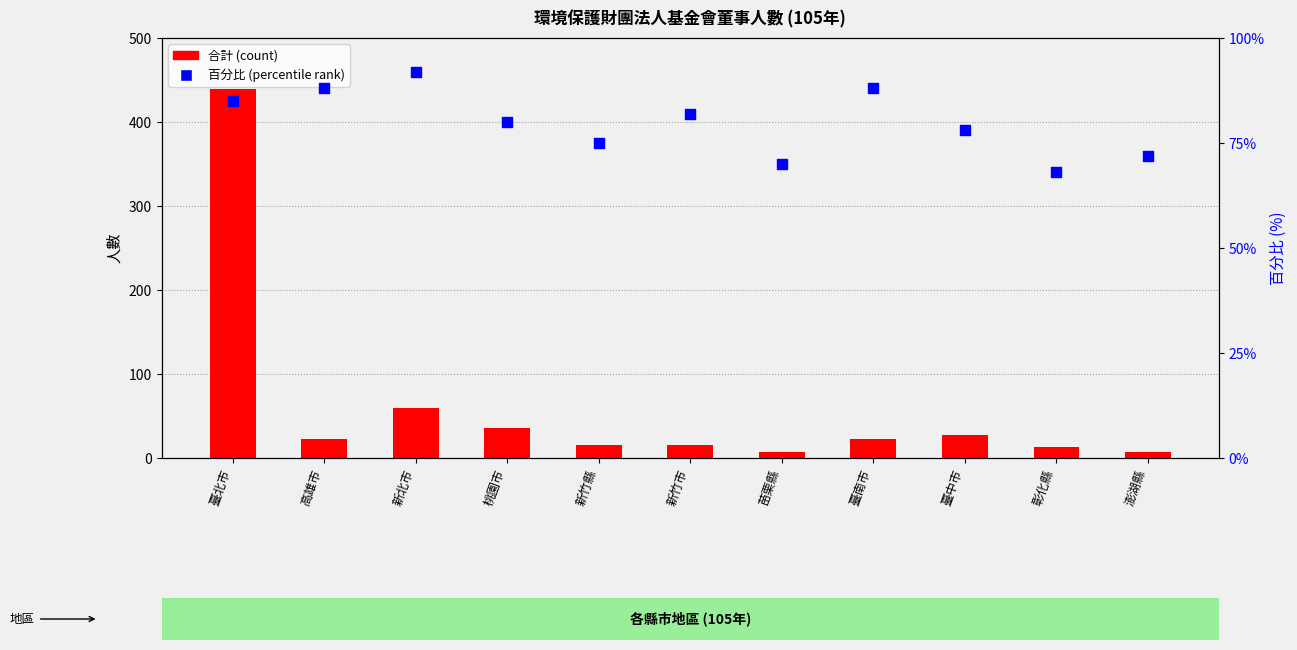

At which category is the sum across all series the highest?

臺北市